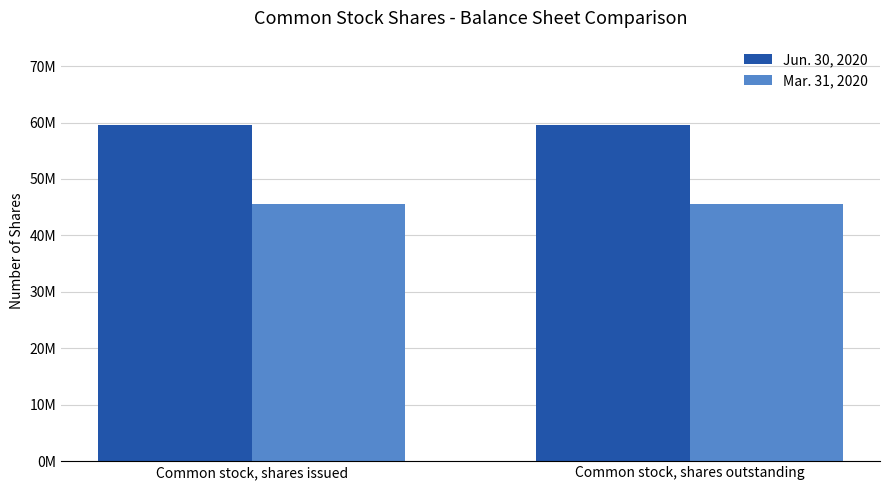

Is it true that Jun. 30, 2020 equals 59611258 at Common stock, shares outstanding?

True